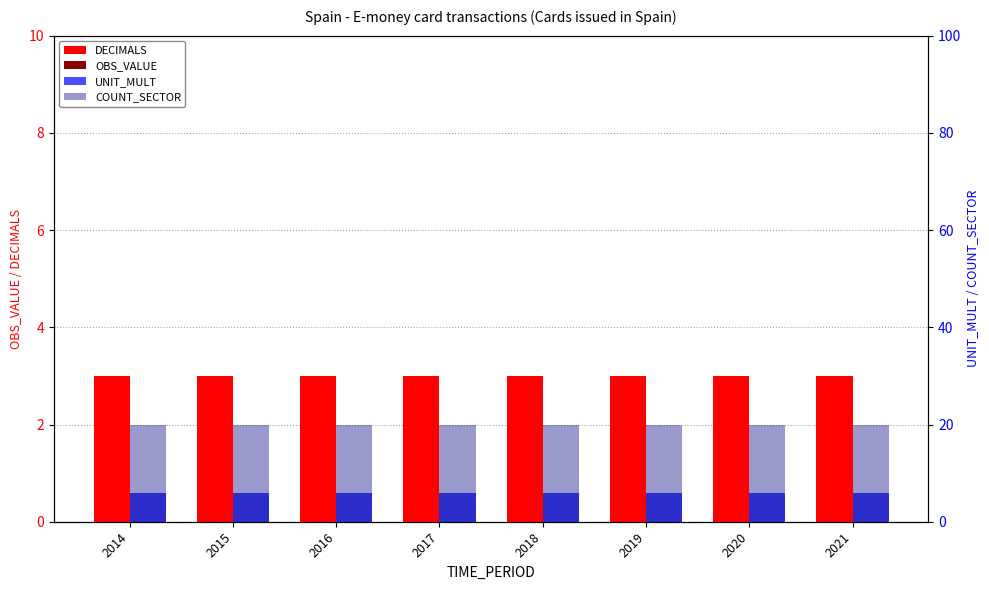

How many groups of bars are there?

8